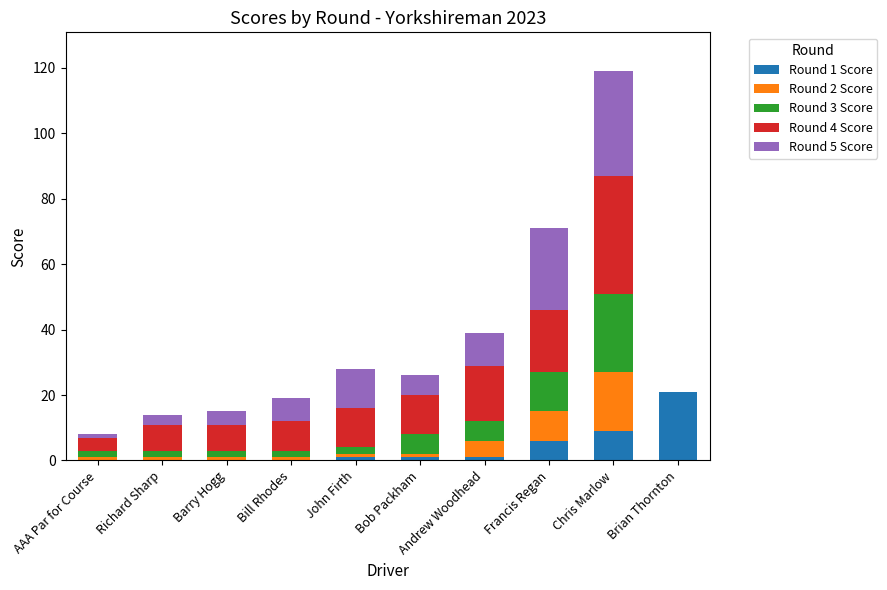

At which category is the sum across all series the highest?

Chris Marlow